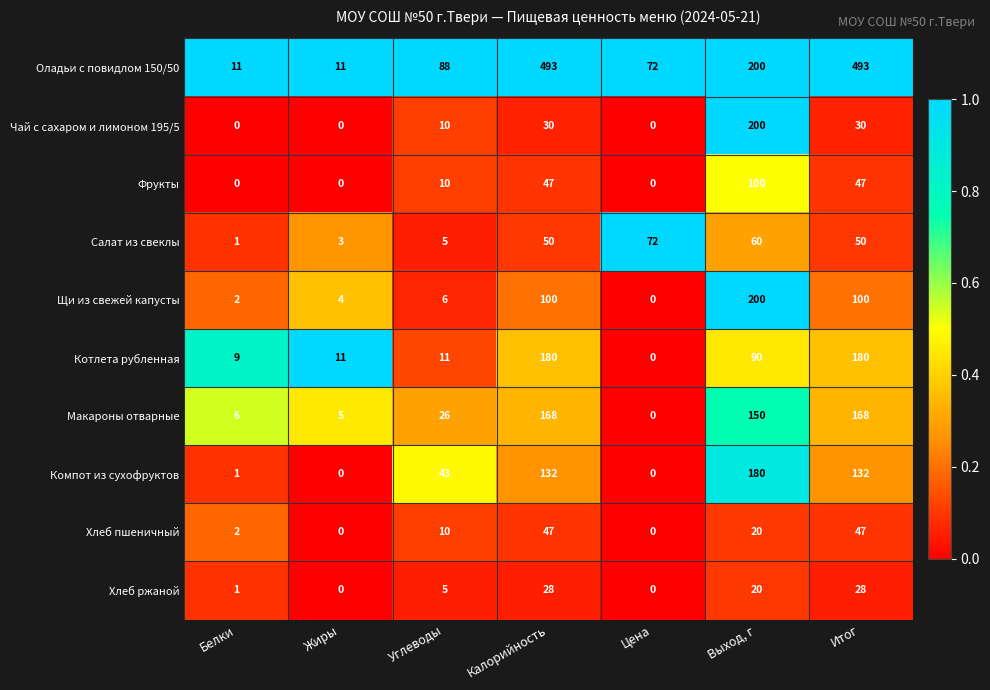

What value does the Оладьи с повидлом 150/50 series have at Цена, to the nearest 10?

70